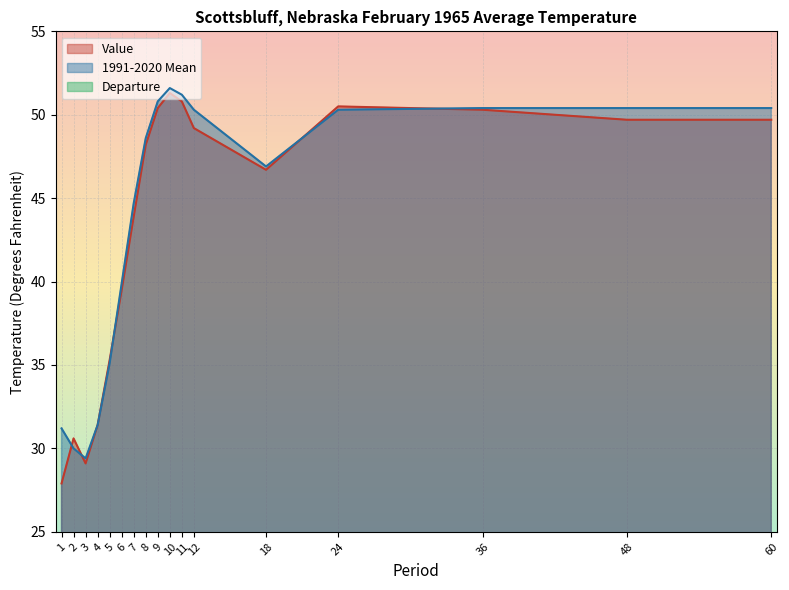

How many interior local valleys does the Value series have?

2